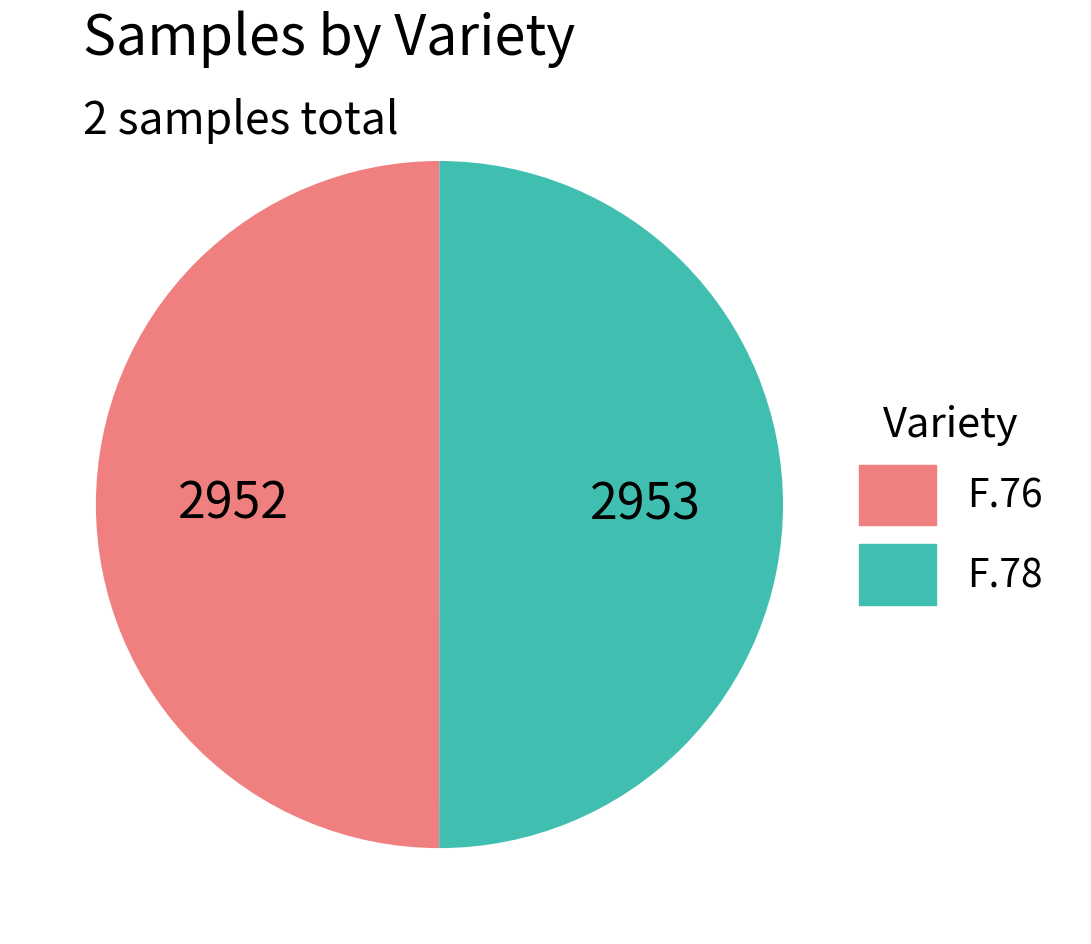

Do F.76 and F.78 together represent more than half of the pie?

Yes